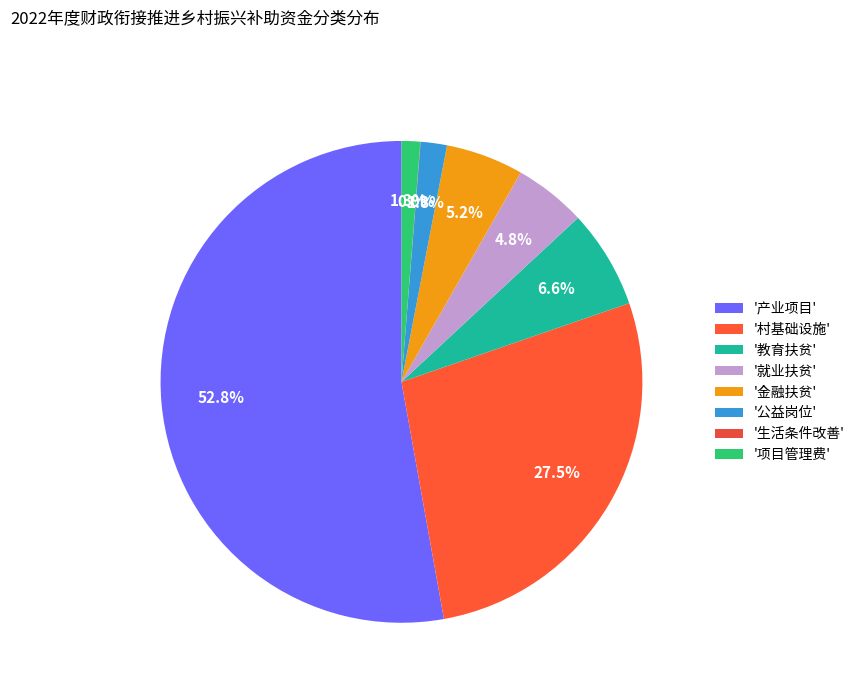

Which category has the smallest portion of the pie?

生活条件改善